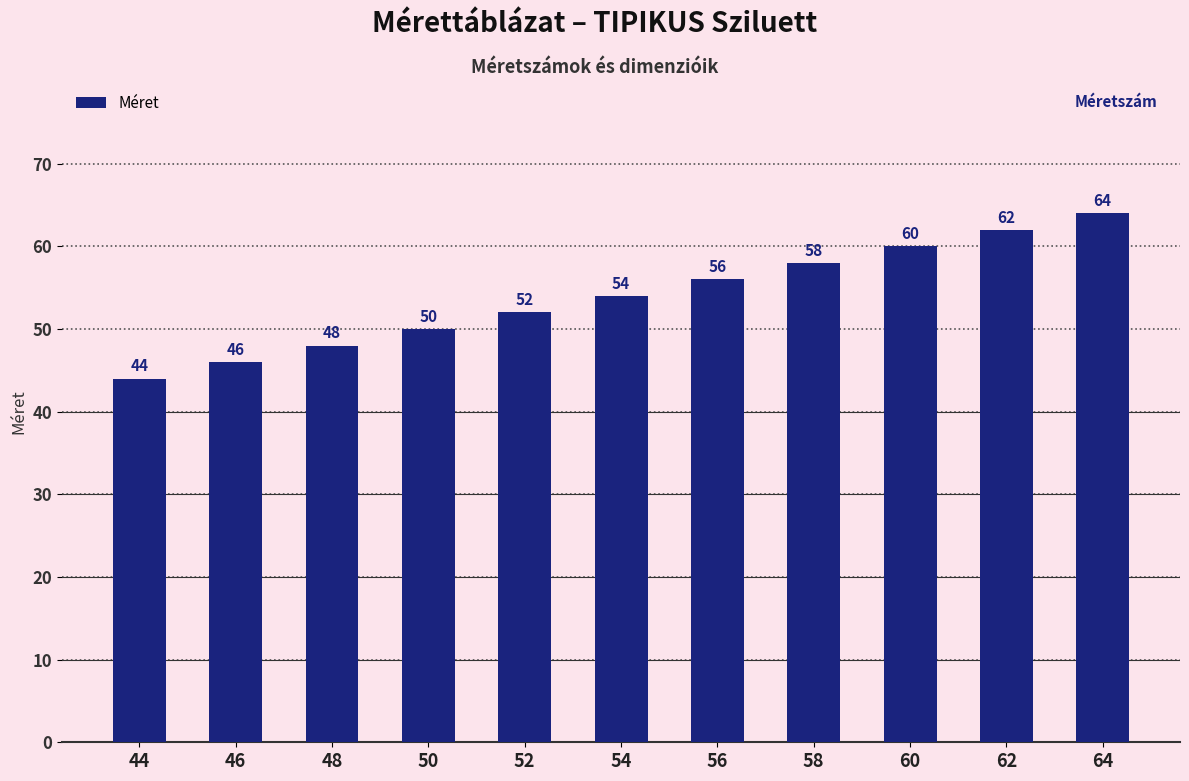

What is the difference between the second highest and minimum values?

18